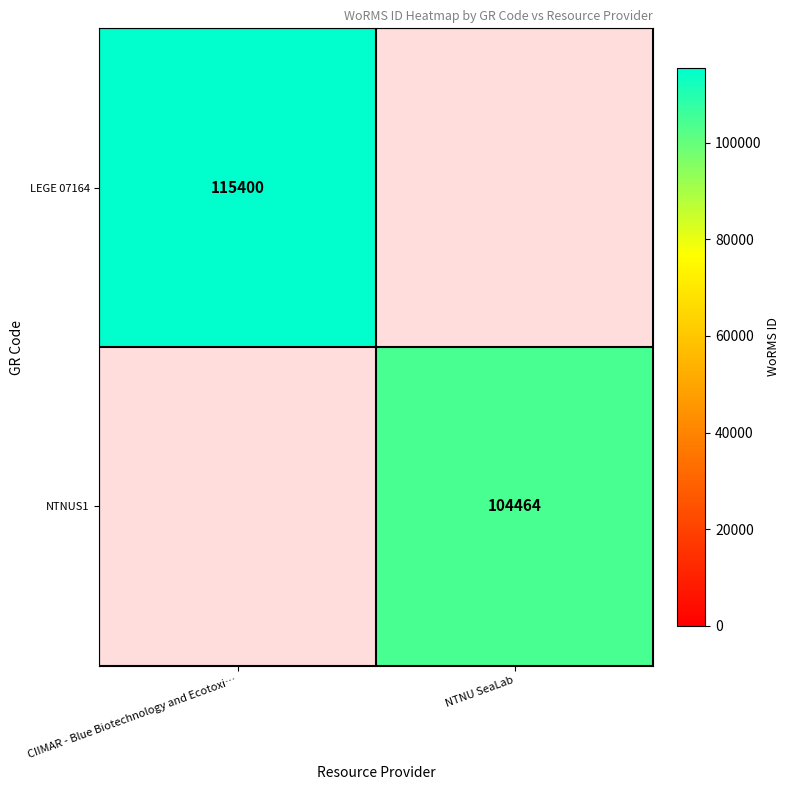

What is the minimum value shown in the chart?

104464.0